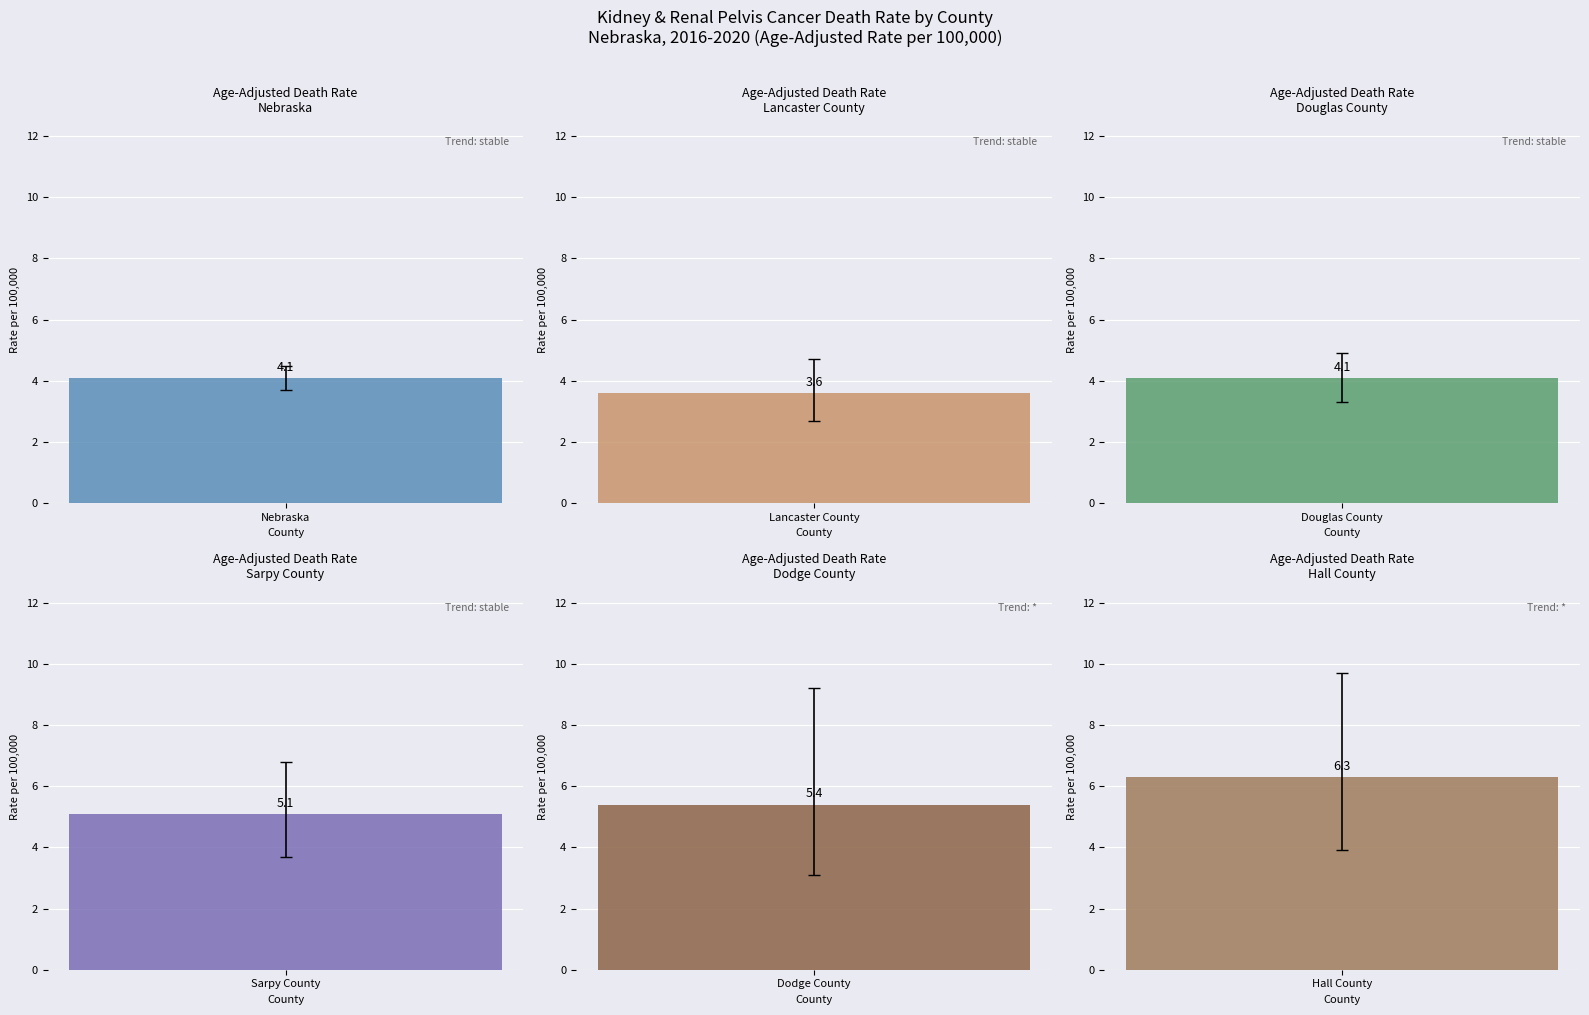

Rank the series by their average value, from lowest to highest.

Lower CI, Age-Adjusted Death Rate, Upper CI